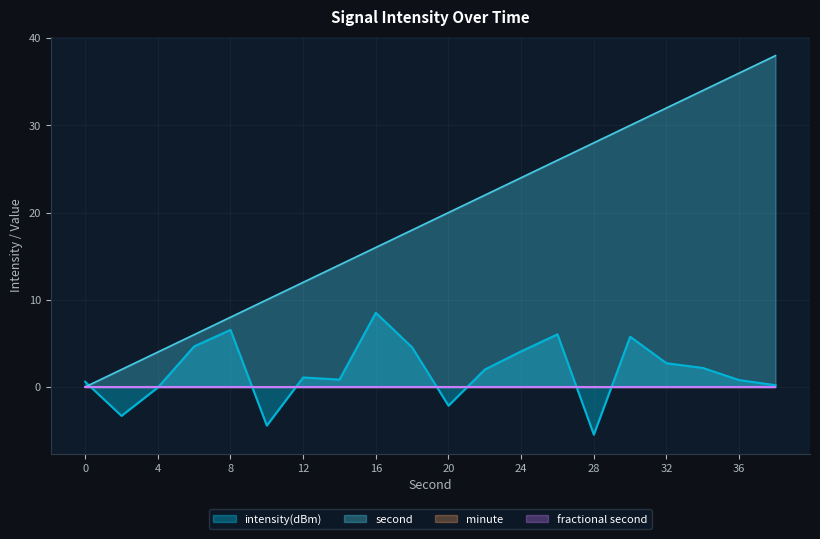

True or false: intensity(dBm) has more than 0 points higher than both neighbors.

True